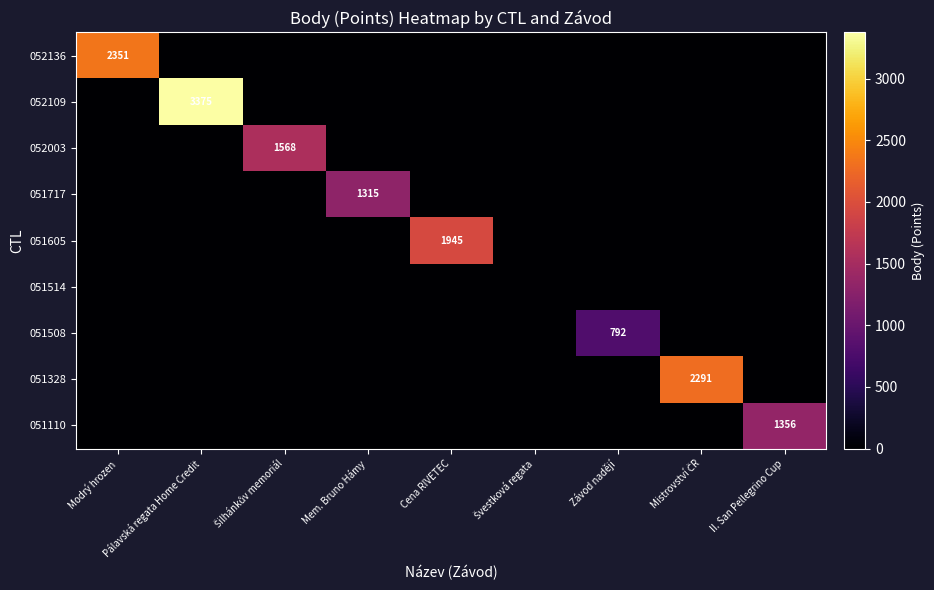

At which category is the sum across all series the highest?

Pálavská regata Home Credit